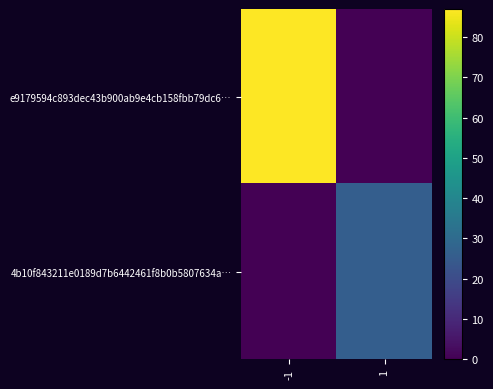

Reading left to right, transcribe all the data shown in this chart.

e9179594c893dec43b900ab9e4cb158fbb79dc6…: -1=87	1=0
4b10f843211e0189d7b6442461f8b0b5807634a…: -1=0	1=26